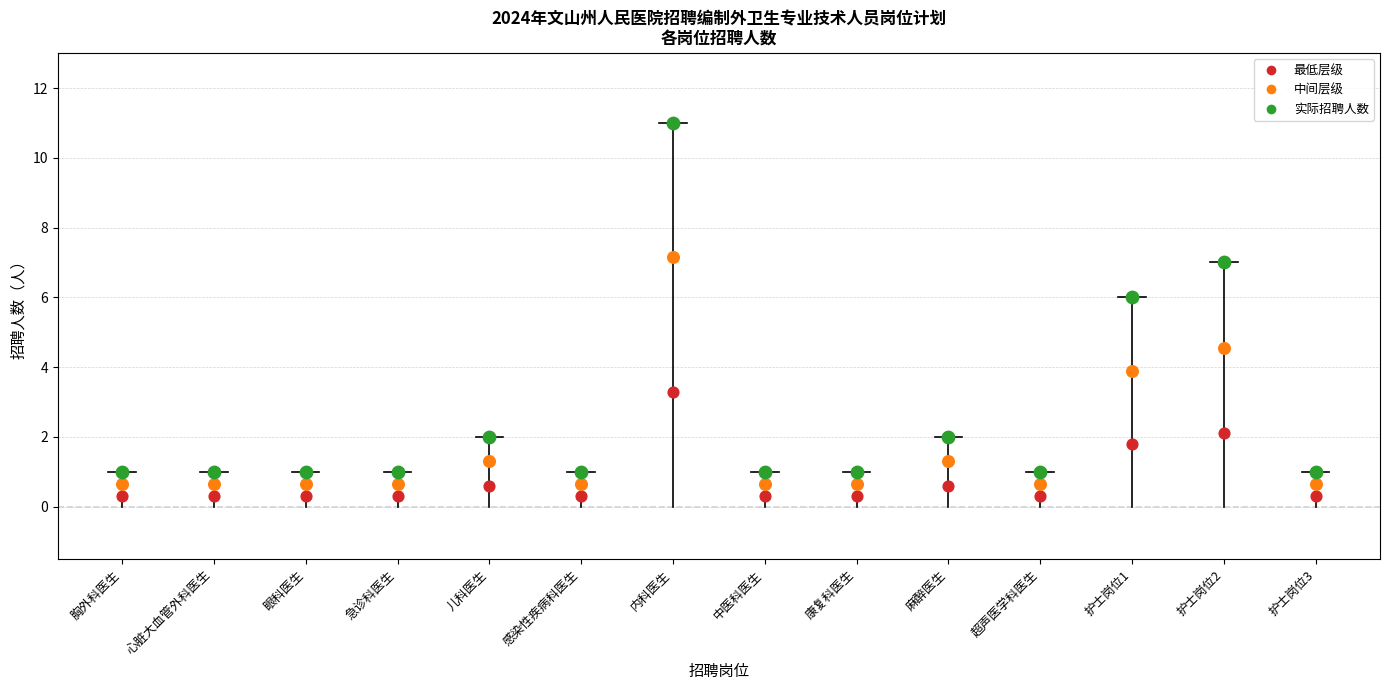

What is the ratio of the value at 超声医学科医生 to the value at 眼科医生?

1.0